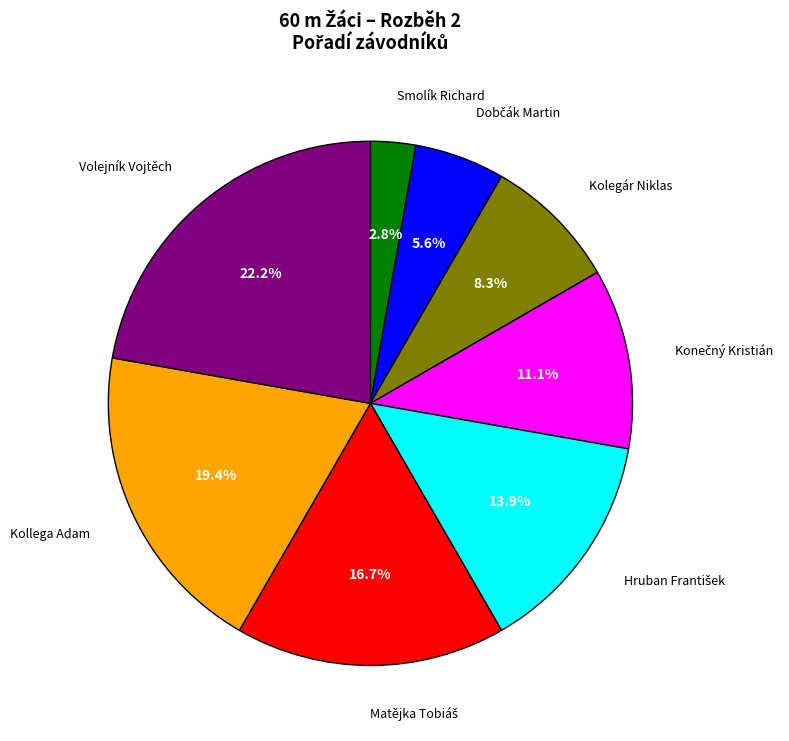

Which slice is the largest?

Volejník Vojtěch